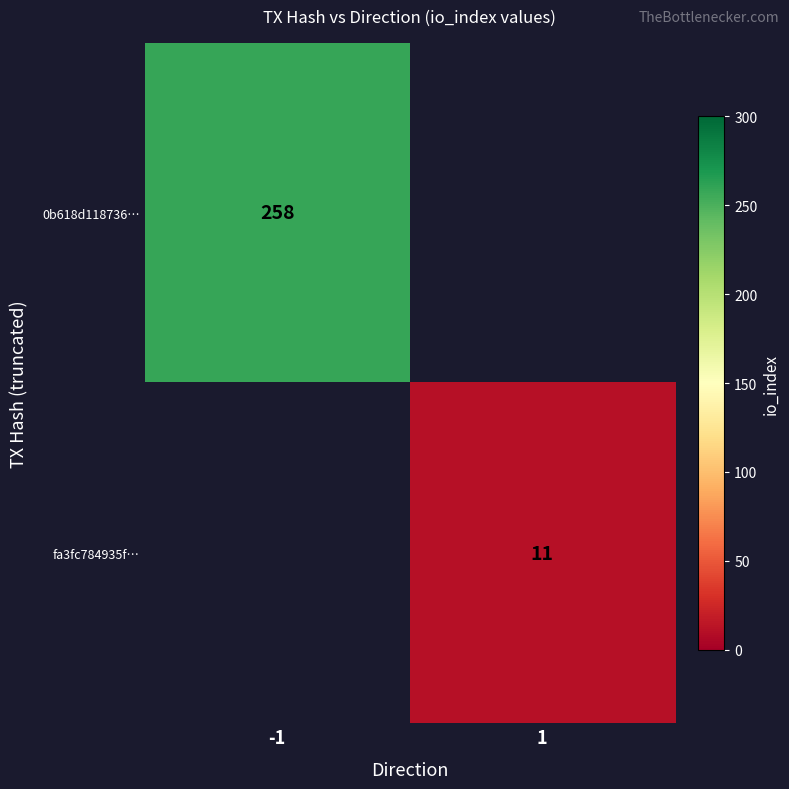

The fa3fc784935f… series shows 11 at 1. True or false?

True